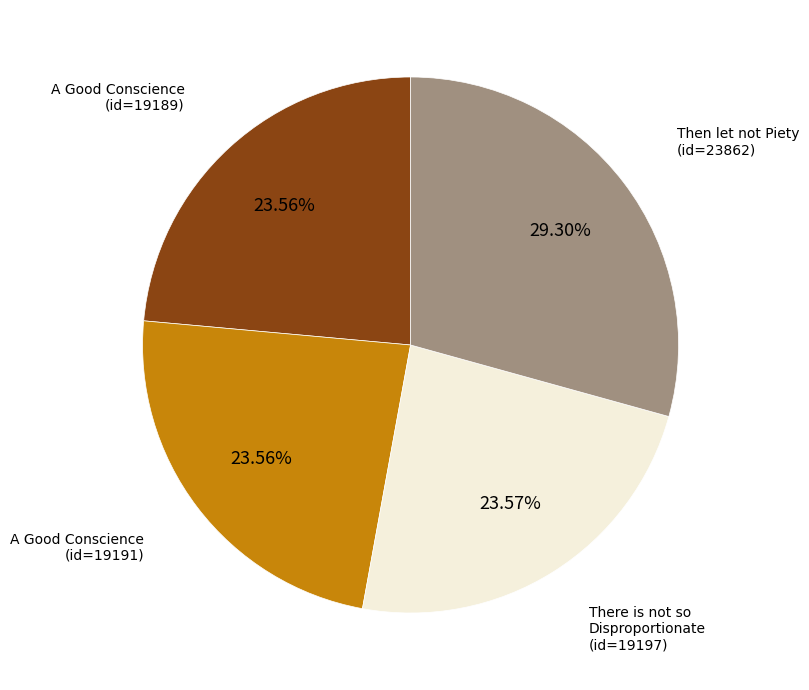

Is there a majority slice in this chart?

No